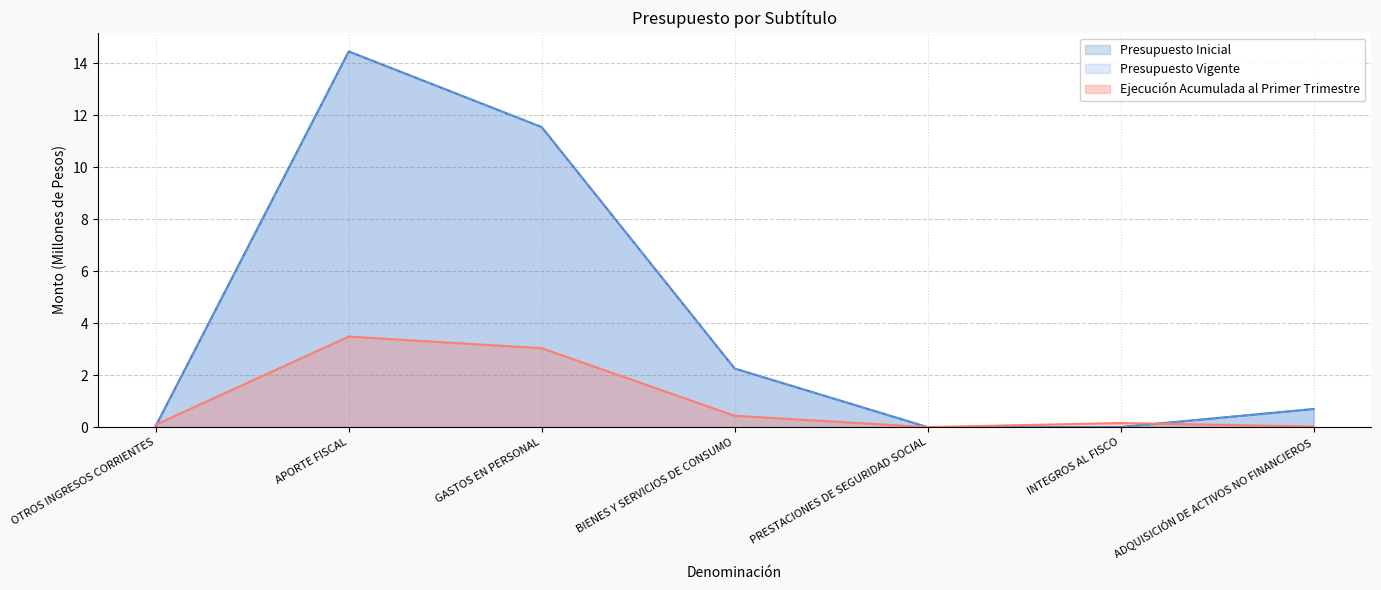

How many values in the Ejecución Acumulada al Primer Trimestre series exceed 0?

6